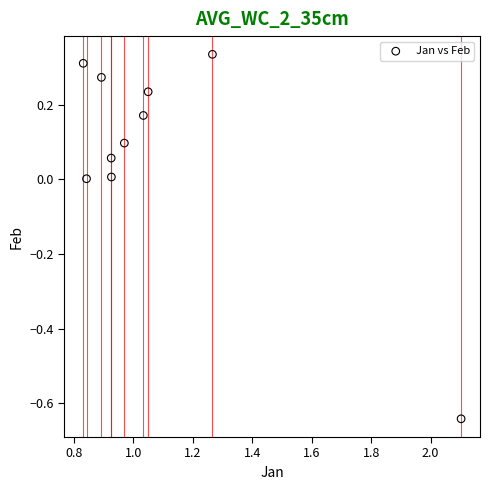

What is the average X value?

1.1